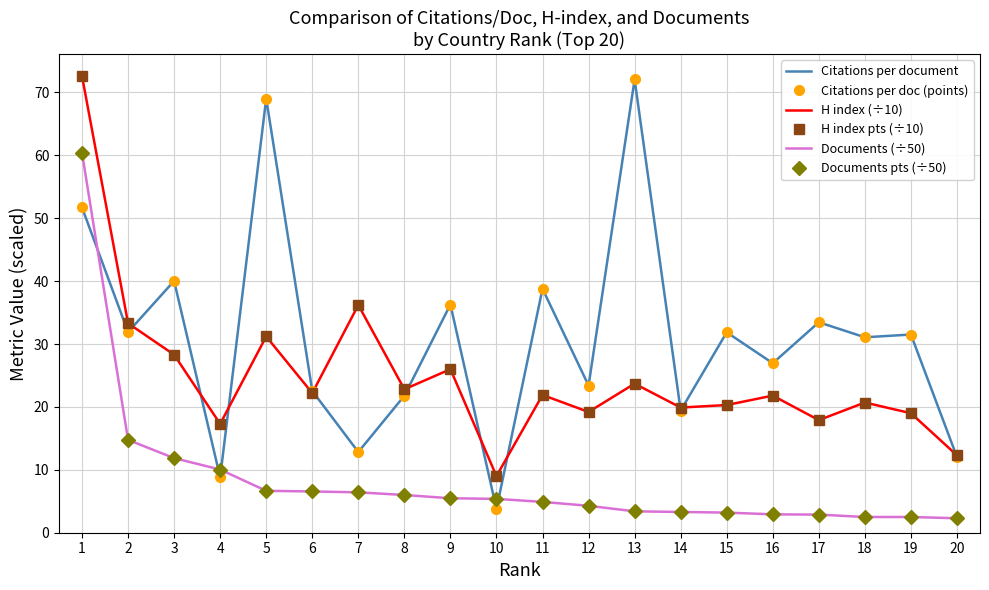

Which has a higher value, 15 or 10?

15